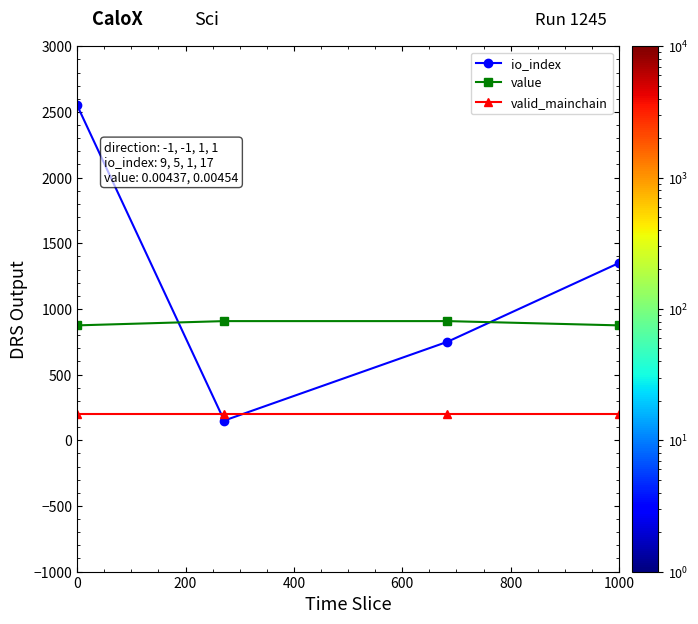

True or false: value and io_index cross at least once.

True